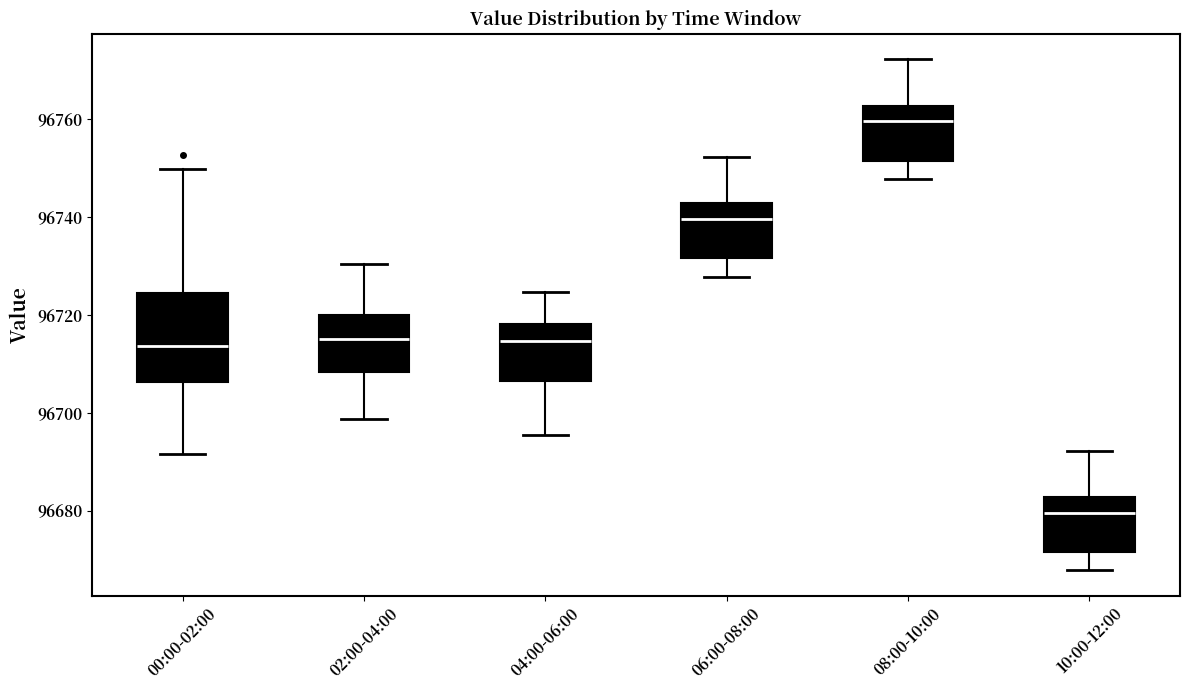

Where is the upper edge of the box for 04:00-06:00 on the y-axis? The values are not printed on the chart, so give them approximately, as read against the axis.

96718